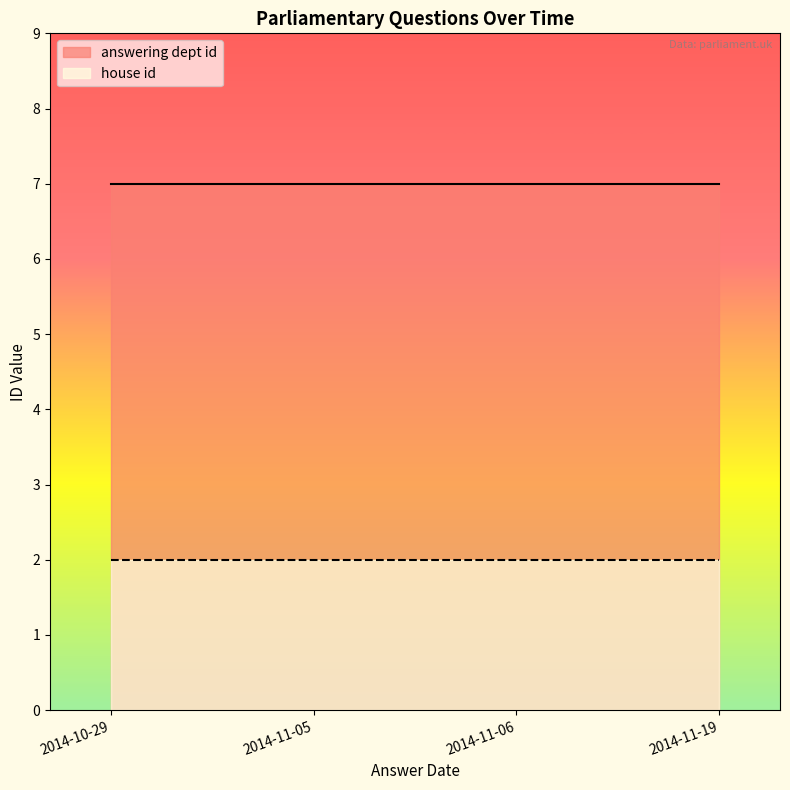

Which series changed the most between 2014-10-29 and 2014-11-05?

answering dept id